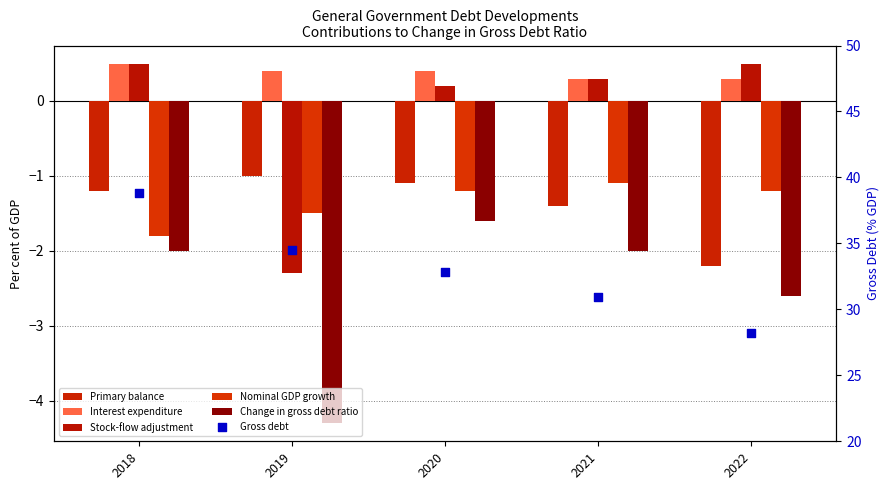

At which category is the sum across all series the highest?

2018